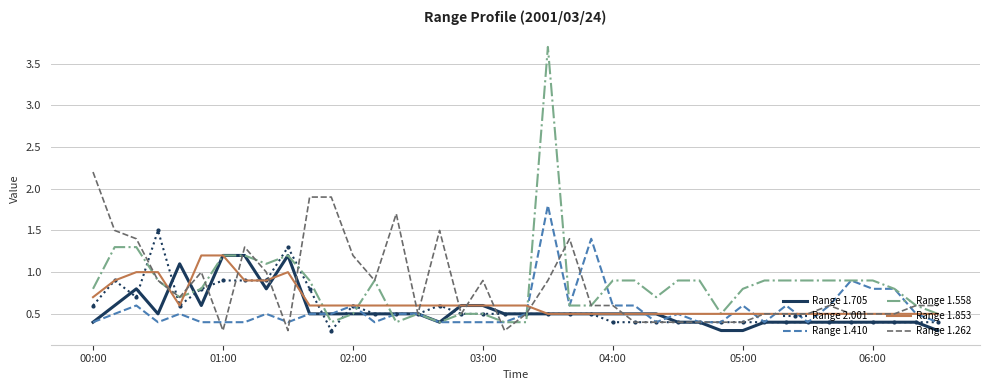

What is the highest value of the Range 1.262 series?

2.2